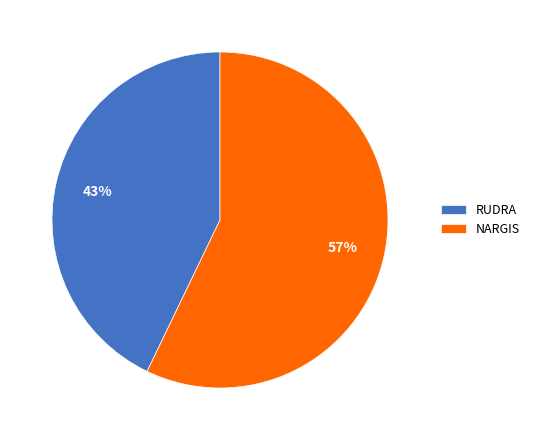

Which slice is the smallest?

RUDRA